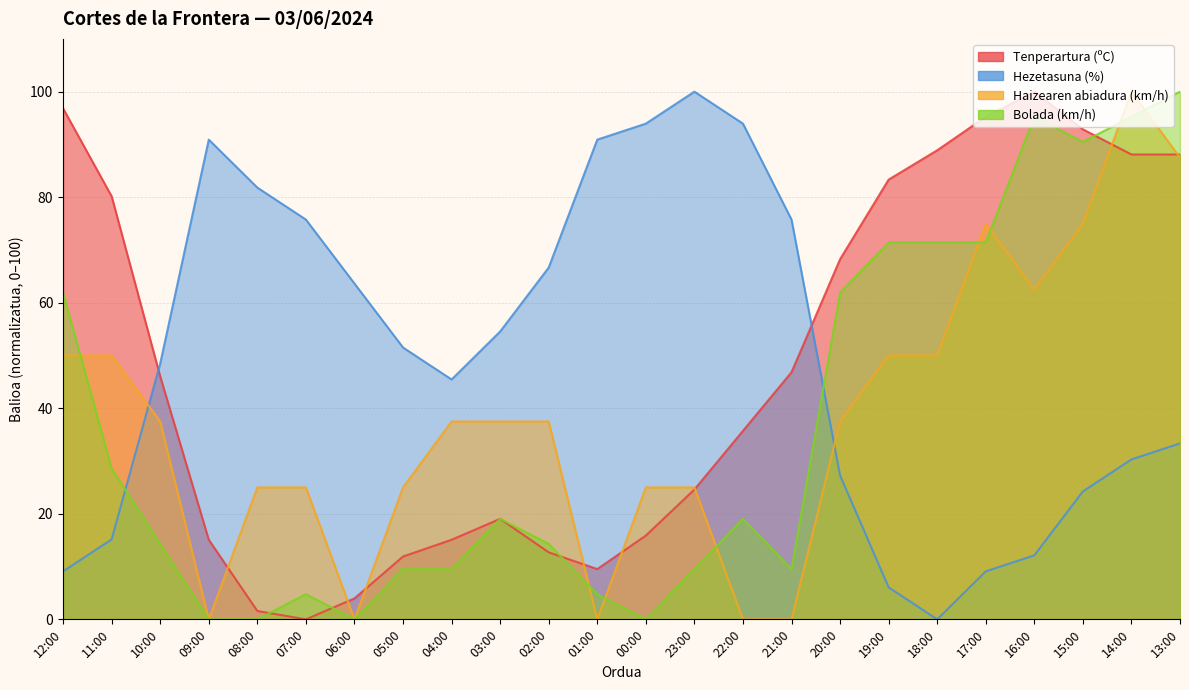

Which series has the largest range (max minus min)?

Tenperartura (ºC)